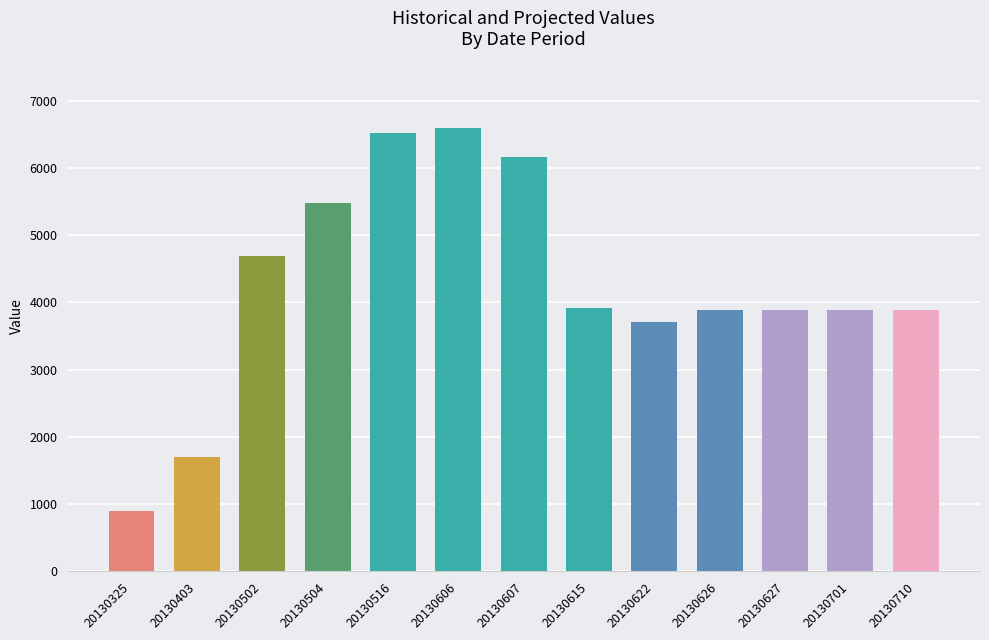

What is the difference between the values at 20130502 and 20130607?

1478